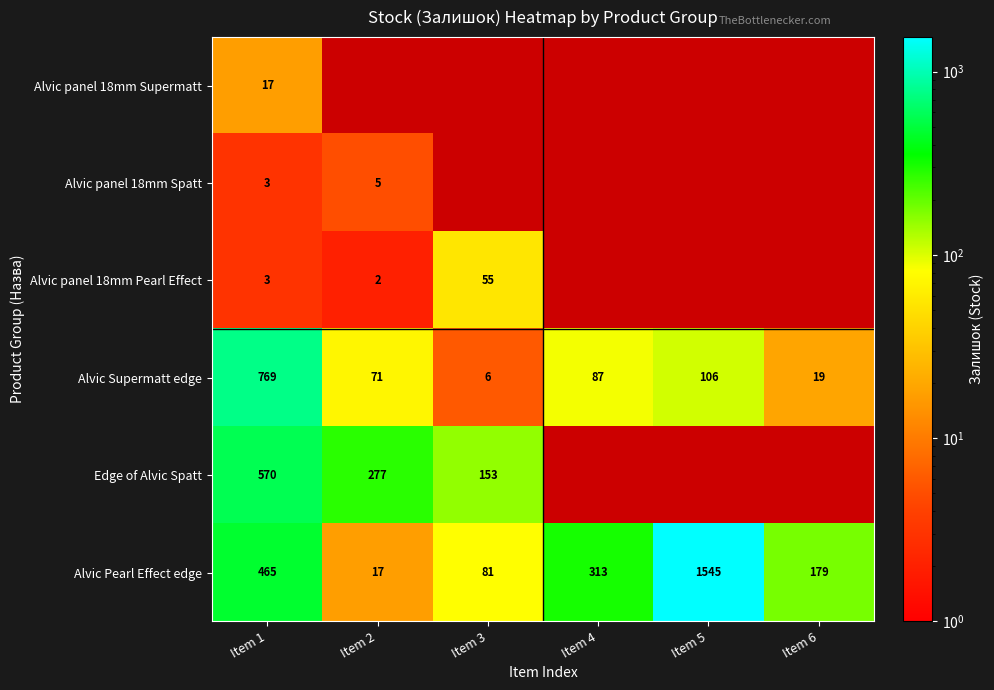

At which label is Alvic Supermatt edge closest to 387?

Item 5